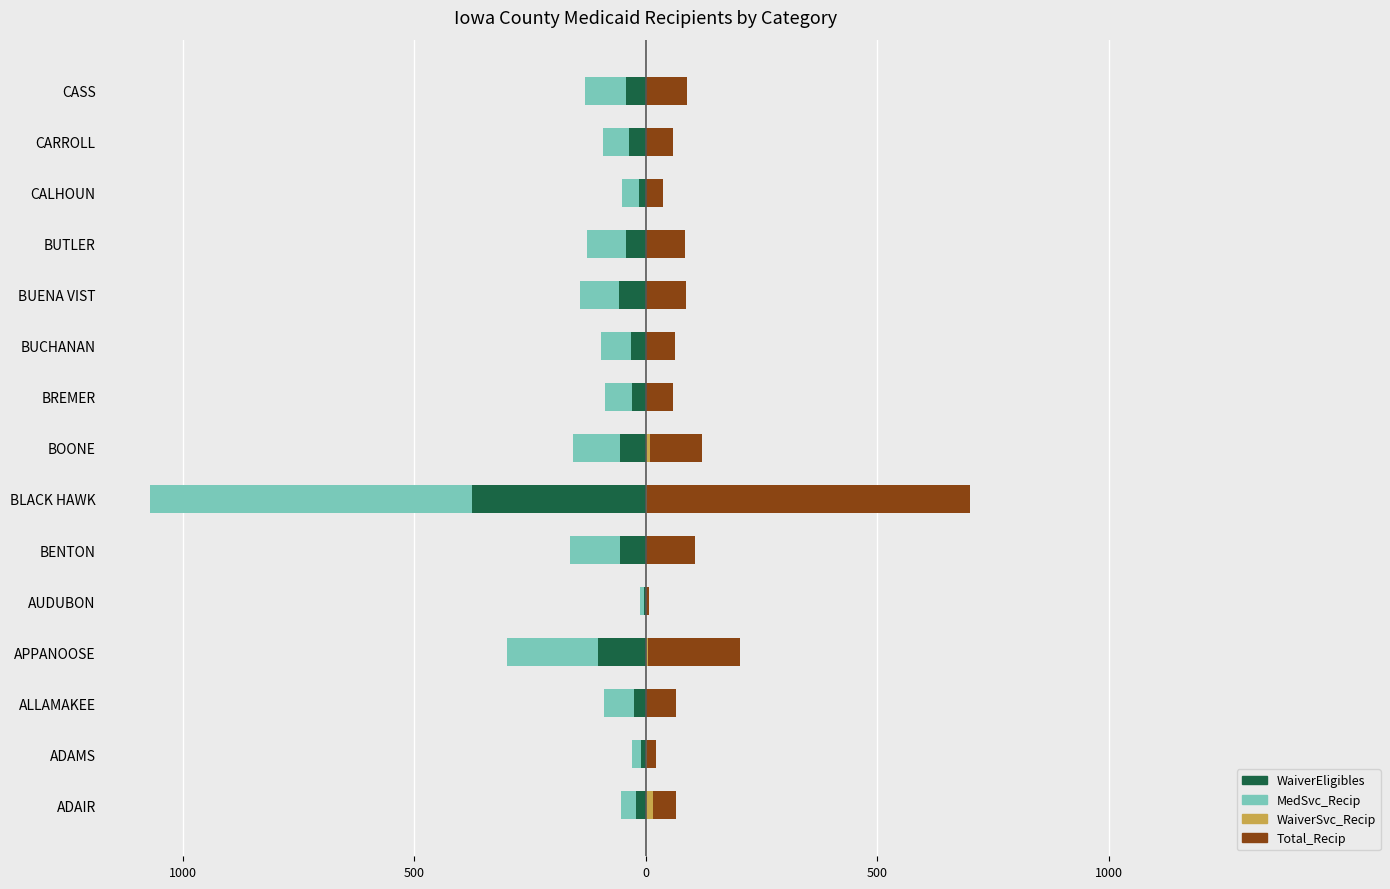

What is the sum of all Total_Recip values?

1736